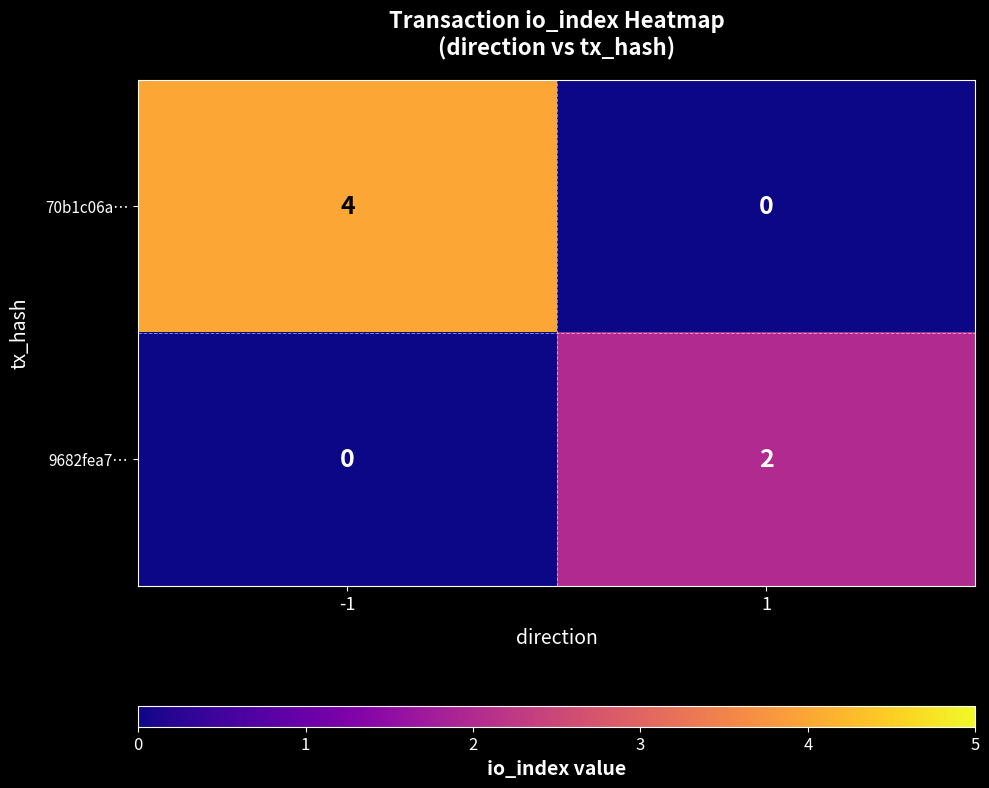

True or false: 70b1c06a… has a value of -3 at 1.

False